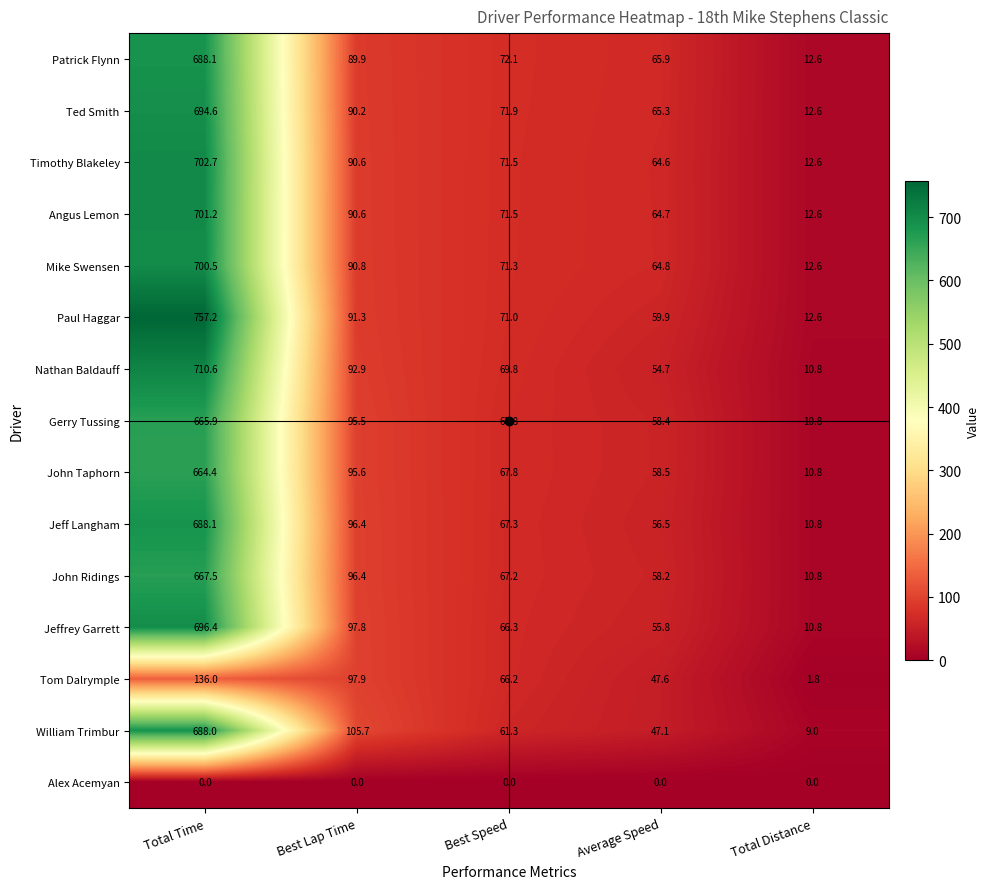

Where does the William Trimbur series first go above 61?

Total Time